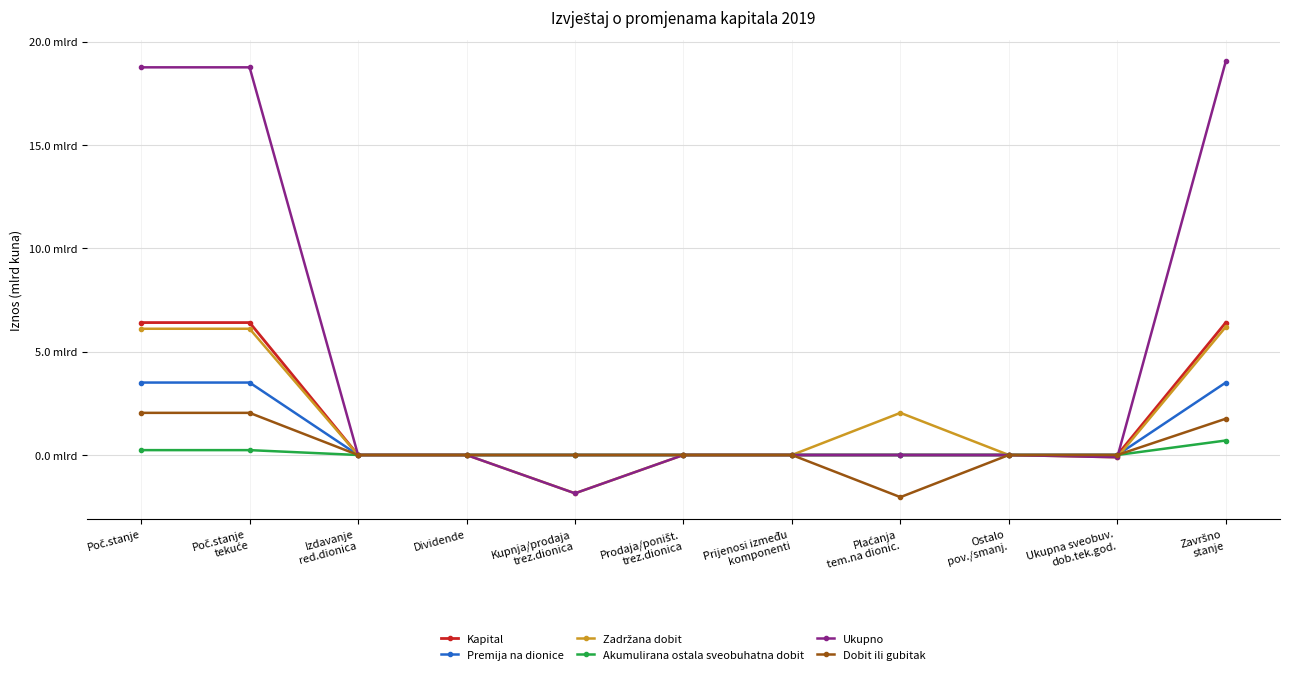

At which category does the chart reach its peak across all series?

Završno
stanje